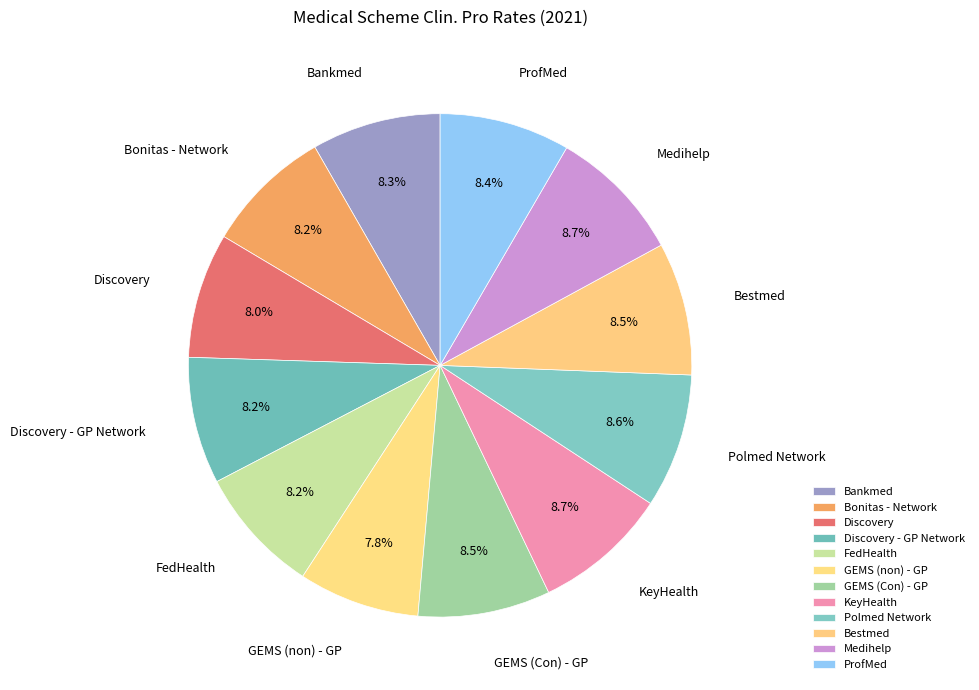

Which category has the biggest portion of the pie?

Medihelp